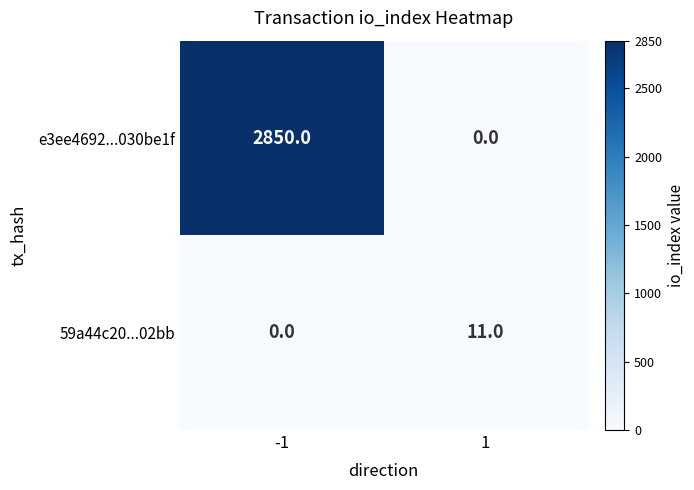

What value does the 59a44c20...02bb series have at 1, to the nearest 10?

10